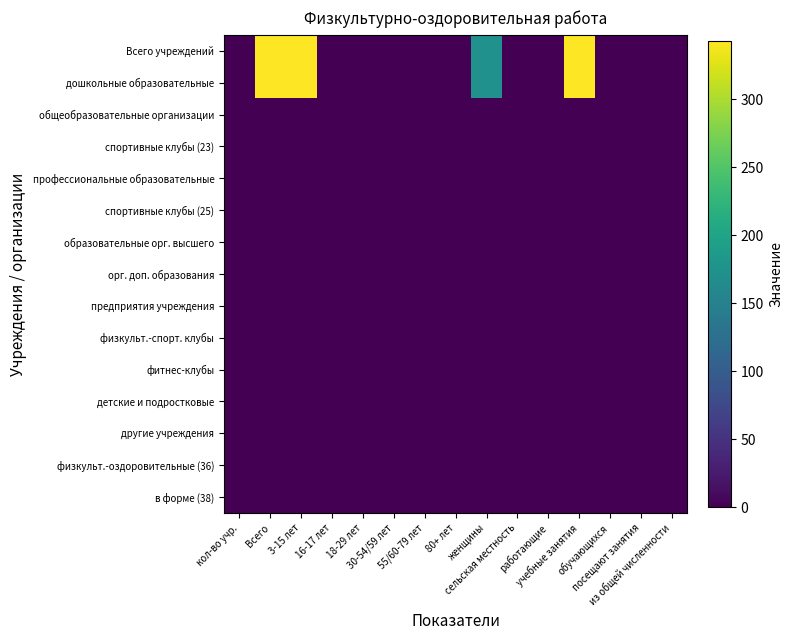

Rank the series by their maximum value, from highest to lowest.

Всего учреждений, дошкольные образовательные, общеобразовательные организации, спортивные клубы (23), профессиональные образовательные, спортивные клубы (25), образовательные орг. высшего, орг. доп. образования, предприятия учреждения, физкульт.-спорт. клубы, фитнес-клубы, детские и подростковые, другие учреждения, физкульт.-оздоровительные (36), в форме (38)